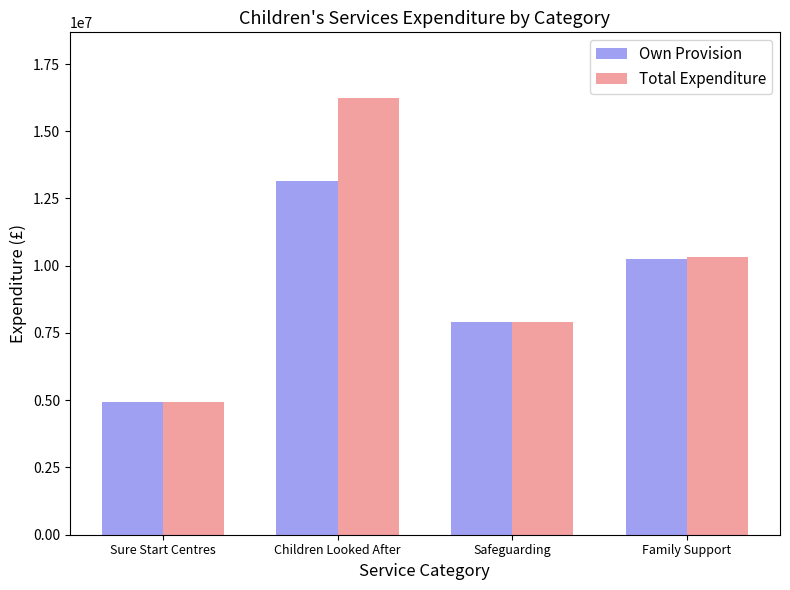

What is the label of the 3rd bar from the left?

Safeguarding